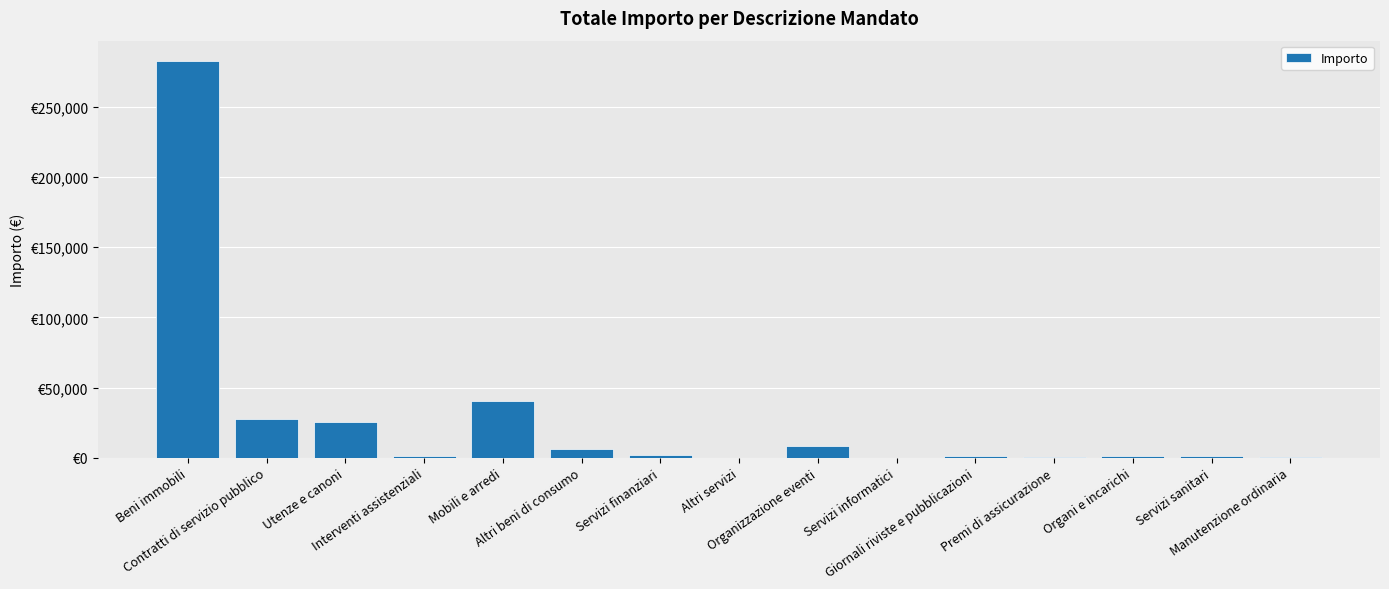

What is the greatest value displayed?

282992.8